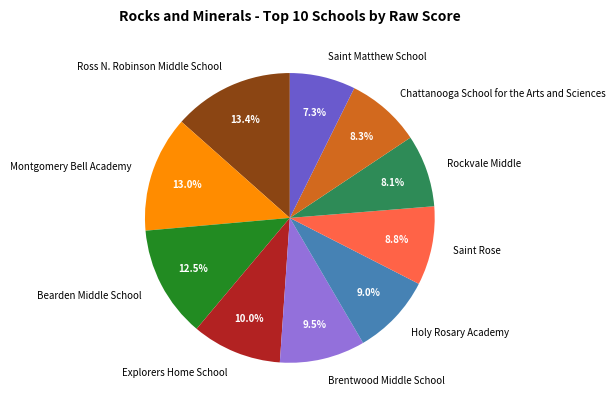

Which category has the smallest portion of the pie?

Saint Matthew School